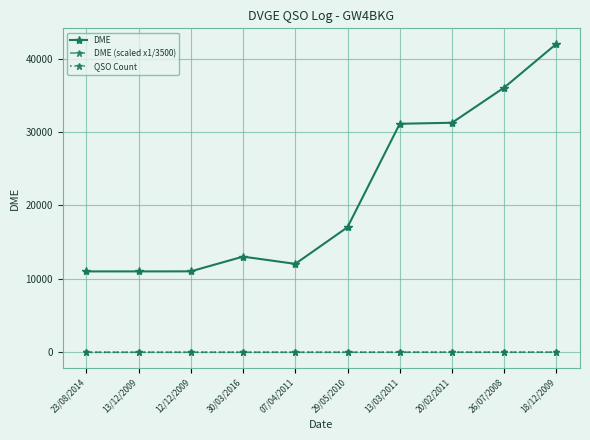

Which label corresponds to the largest value in the chart?

18/12/2009